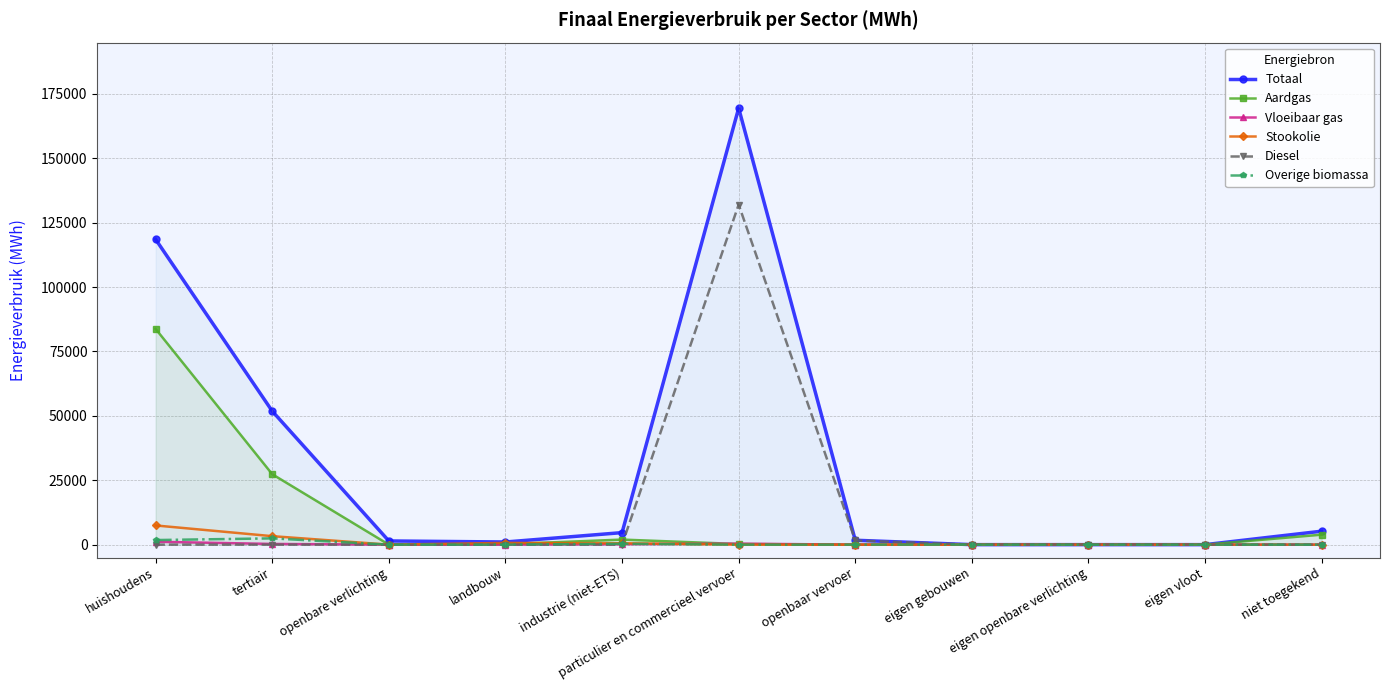

Rank the categories by Stookolie value from lowest to highest.

openbare verlichting, particulier en commercieel vervoer, openbaar vervoer, eigen gebouwen, eigen openbare verlichting, eigen vloot, niet toegekend, industrie (niet-ETS), landbouw, tertiair, huishoudens